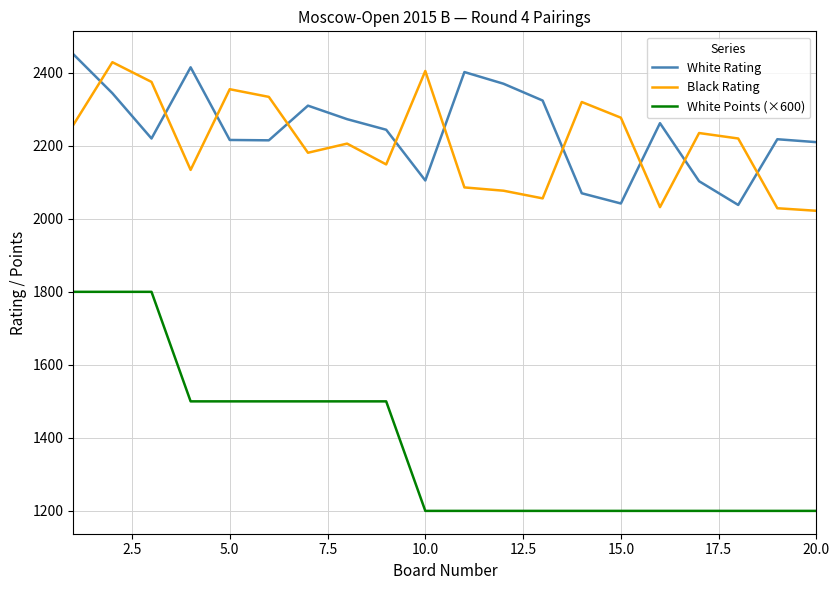

True or false: White Points (×600) and White Rating intersect in this chart.

False